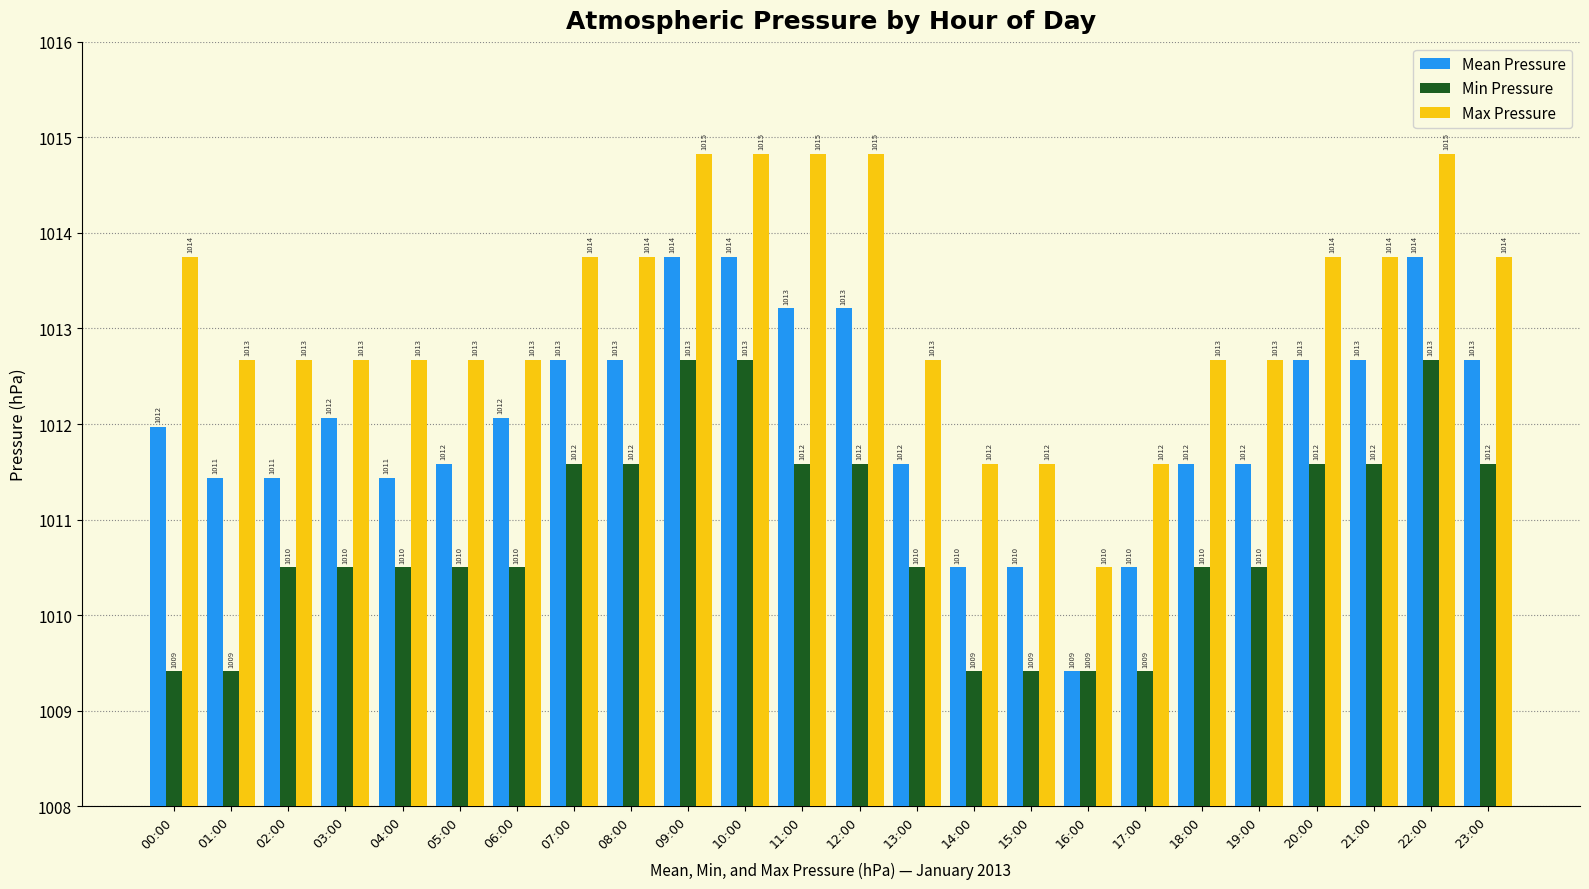

Which category has the lowest value in the Max Pressure series?

16:00